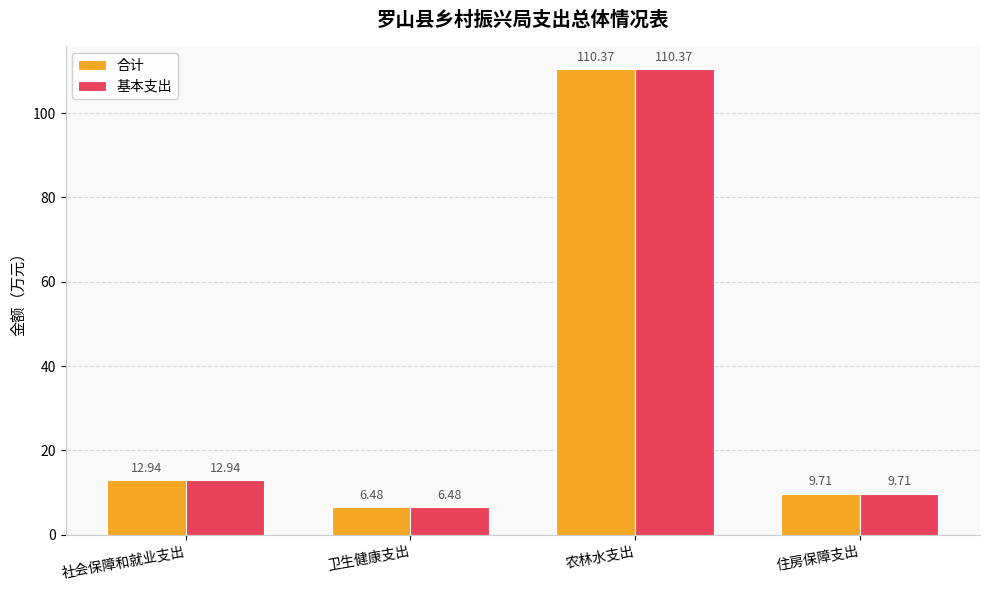

What is the maximum value shown in the chart?

110.4